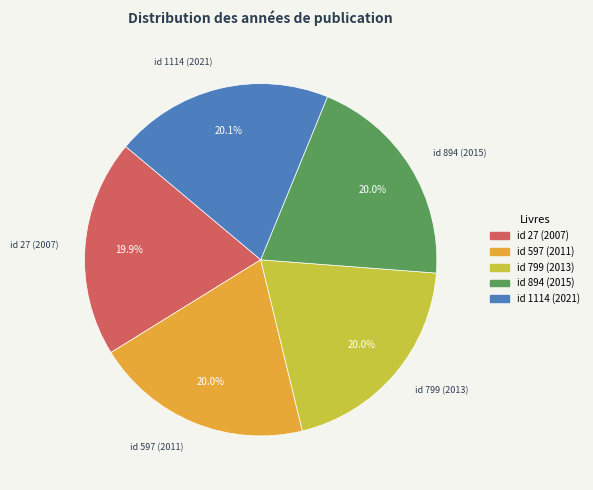

To the nearest percent, what portion does id 597 (2011) represent?

20%